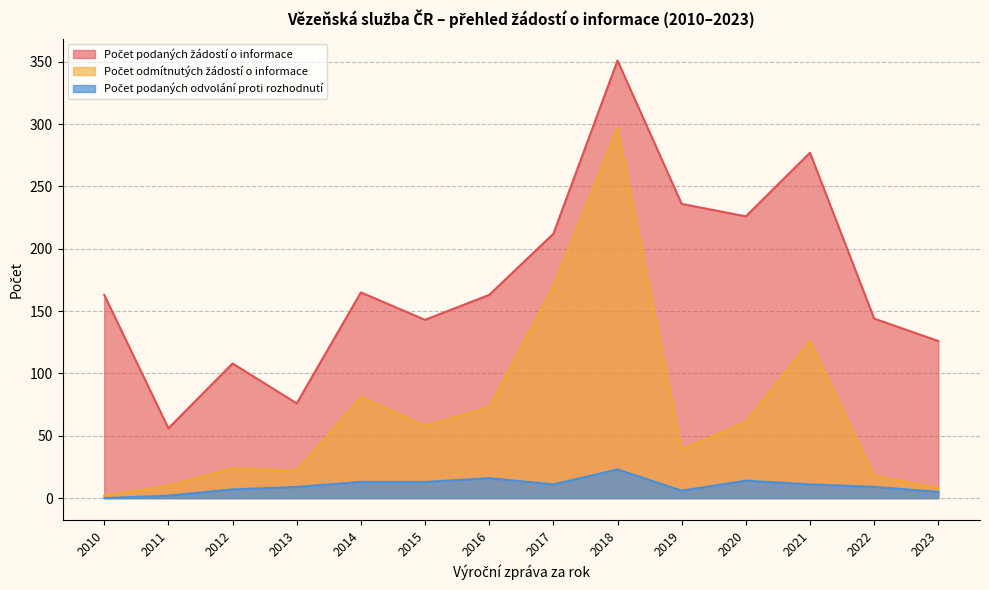

How many lines are shown in the chart?

3